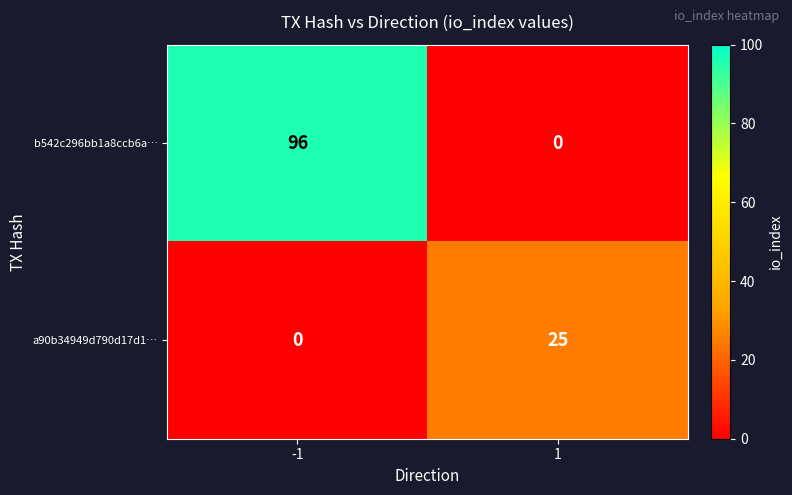

The value of b542c296bb1a8ccb6a… at -1 is 96. True or false?

True